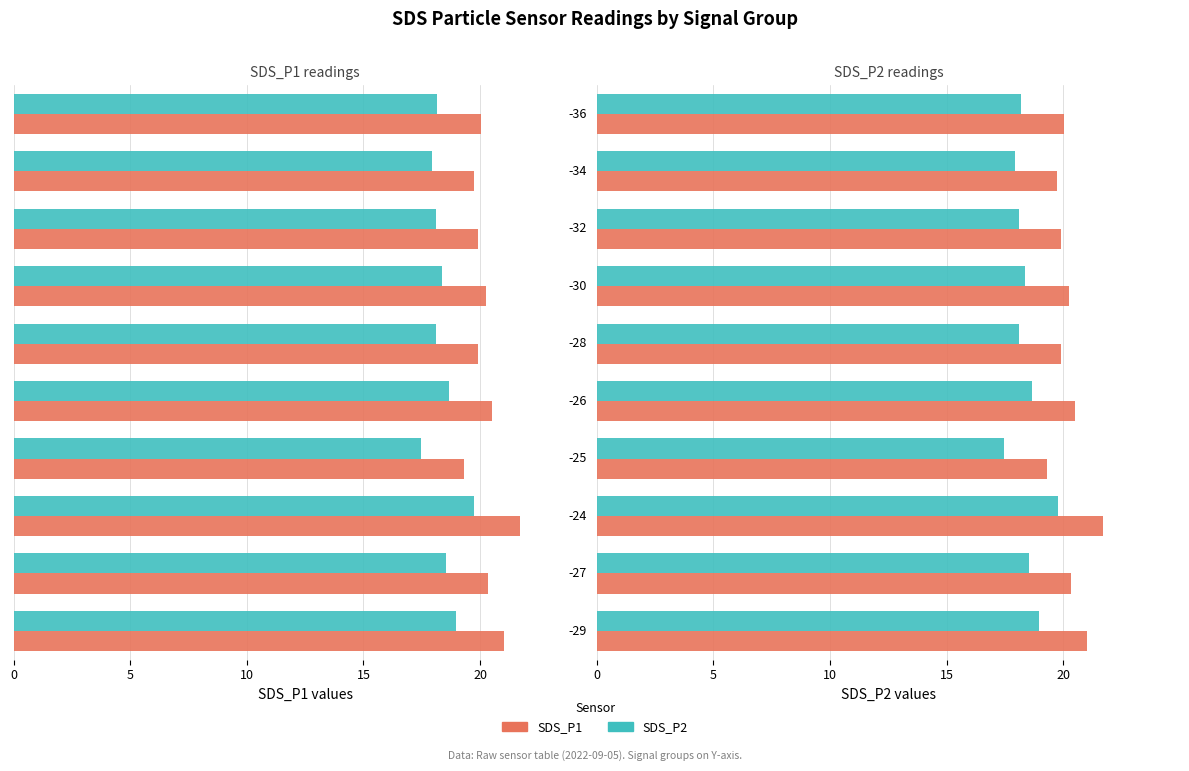

How many categories are shown in the chart?

10